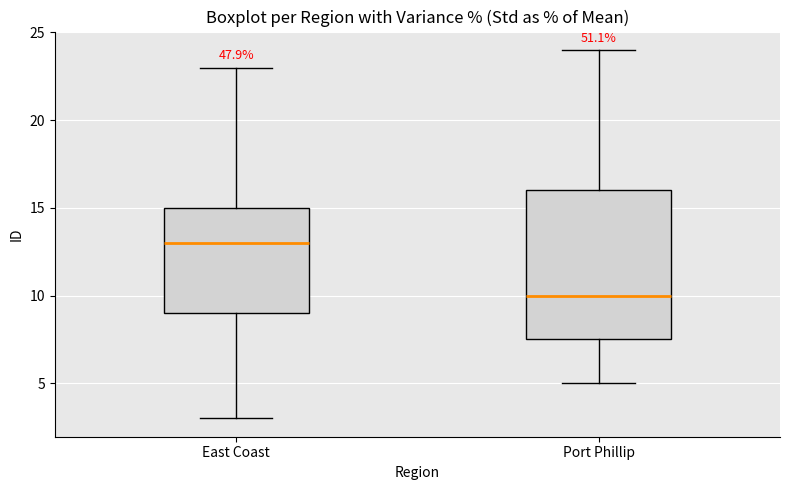

Which box has the highest median line?

East Coast